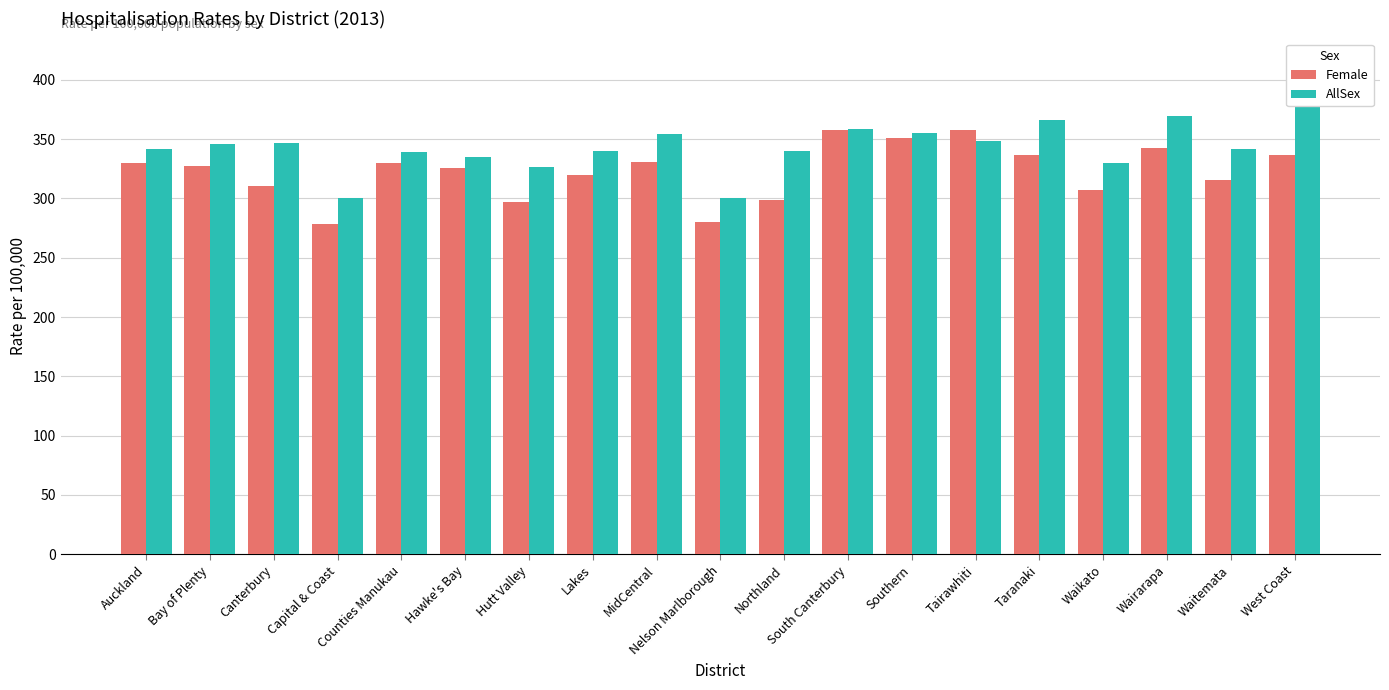

Rank the categories by AllSex value from highest to lowest.

West Coast, Wairarapa, Taranaki, South Canterbury, Southern, MidCentral, Tairawhiti, Canterbury, Bay of Plenty, Waitemata, Auckland, Northland, Lakes, Counties Manukau, Hawke's Bay, Waikato, Hutt Valley, Nelson Marlborough, Capital & Coast